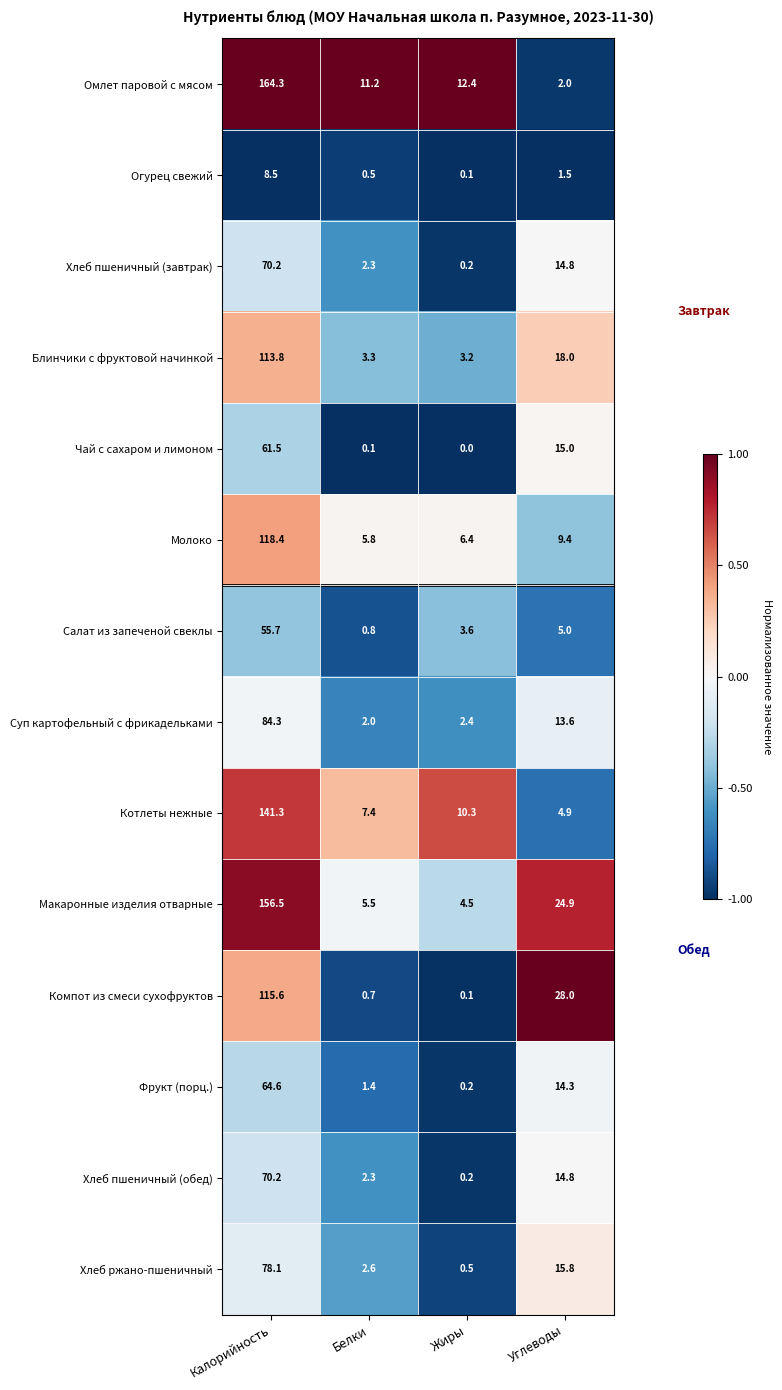

Is the value of Фрукт (порц.) at Калорийность greater than the value of Макаронные изделия отварные at Калорийность?

No